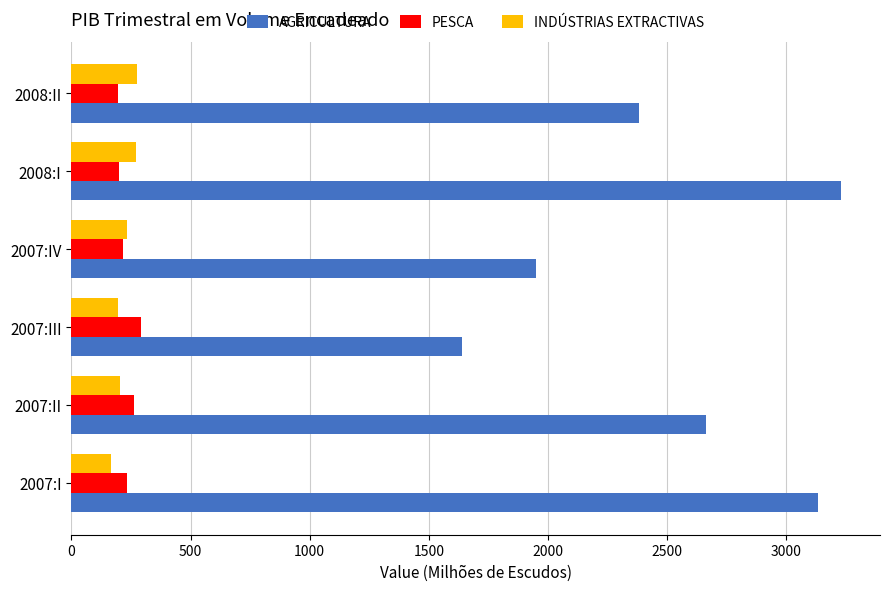

Which category has the highest value in the AGRICULTURA series?

2008:I